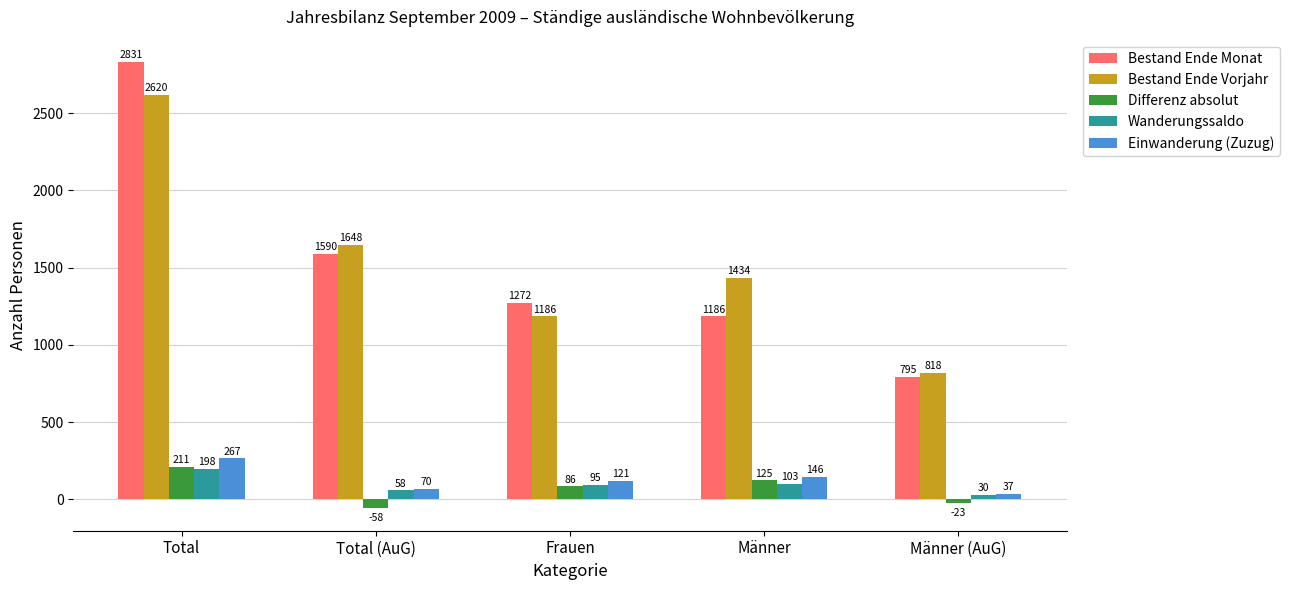

At Total, list the series in order from smallest to largest.

Wanderungssaldo, Differenz absolut, Einwanderung (Zuzug), Bestand Ende Vorjahr, Bestand Ende Monat